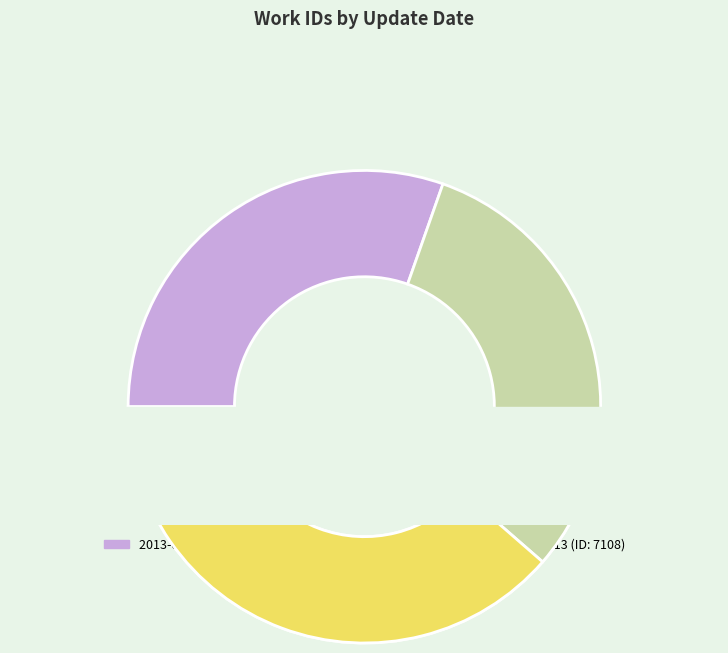

Count the number of slices in the pie.

3